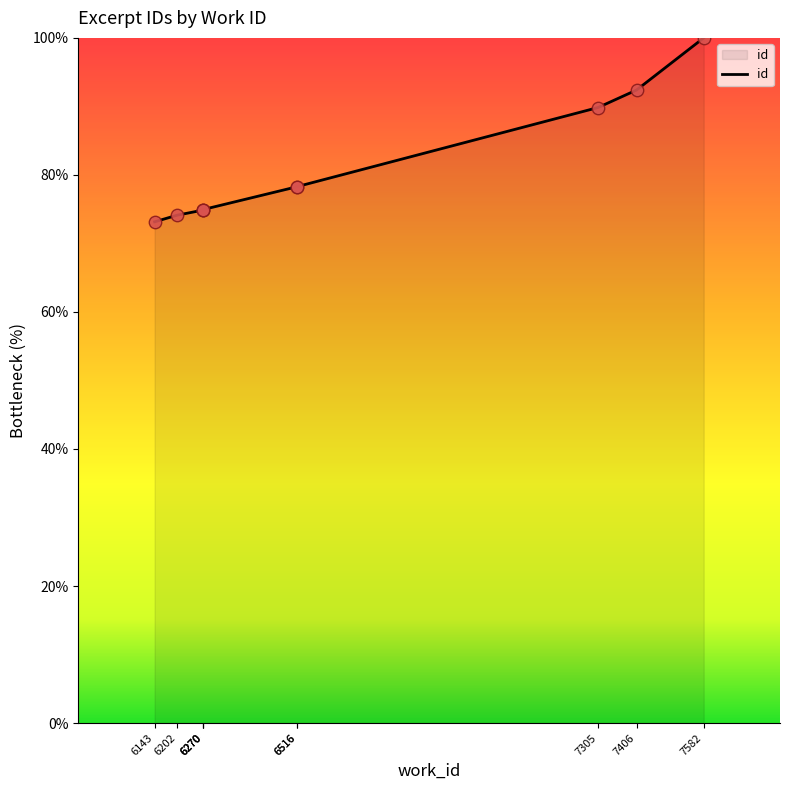

What is the change in value from 6270 to 7582?

+25.1